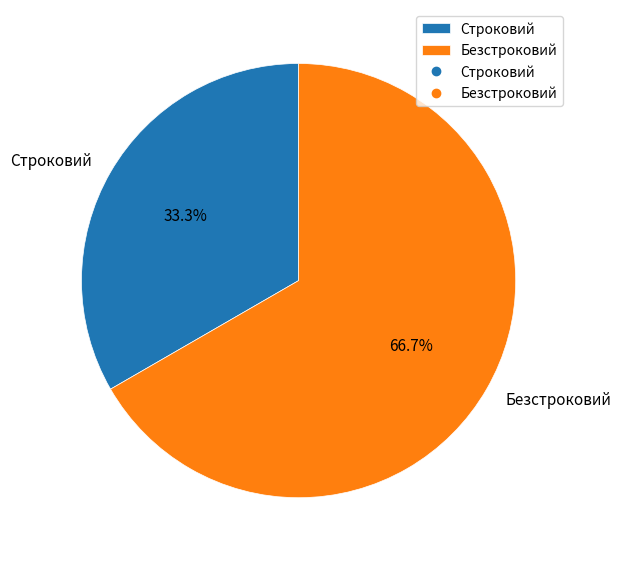

Approximately how many times larger is the value at Безстроковий compared to Строковий?

2.0